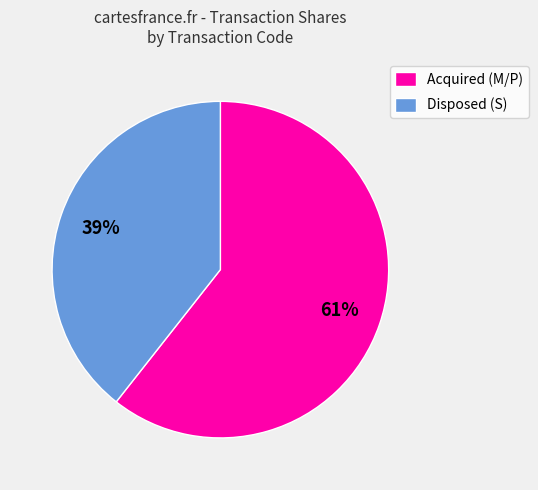

To the nearest percent, what percentage of the pie is Acquired (M/P)?

61%